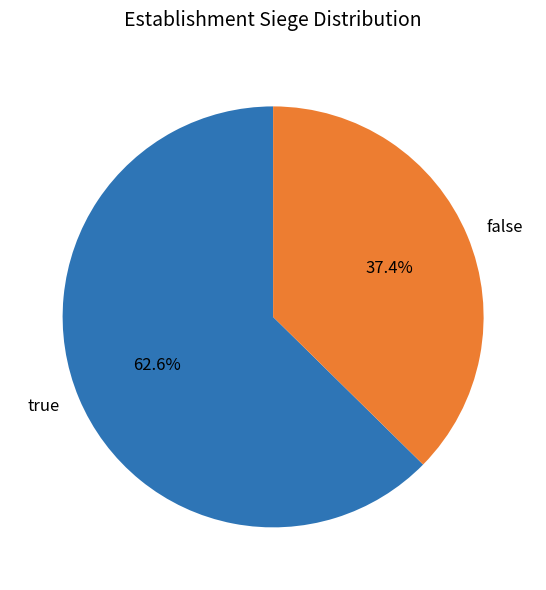

Rank the categories by value from highest to lowest.

true, false